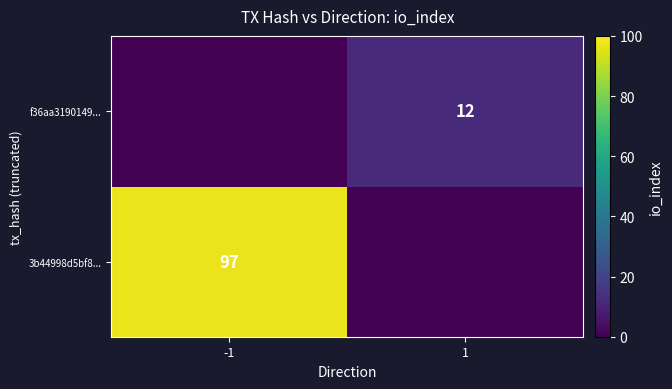

True or false: f36aa3190149... has a value of 6 at 1.

False